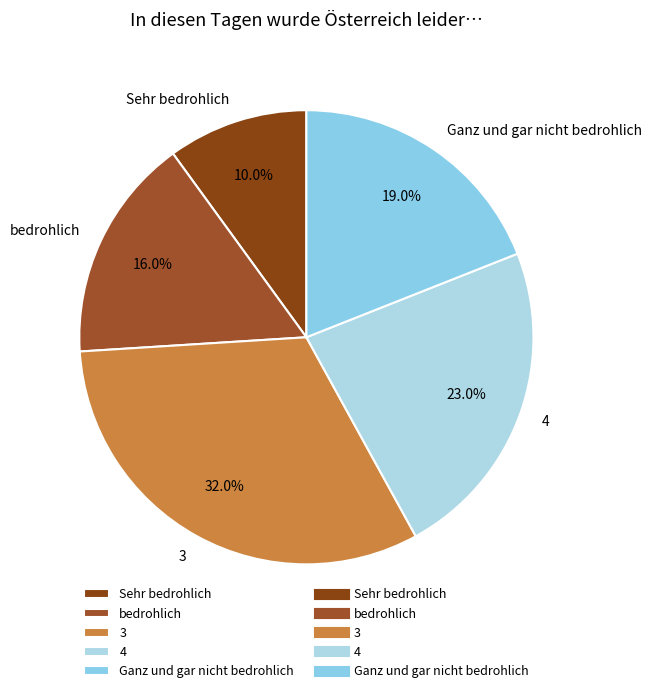

What is the ratio of the value at 3 to the value at Sehr bedrohlich?

3.2